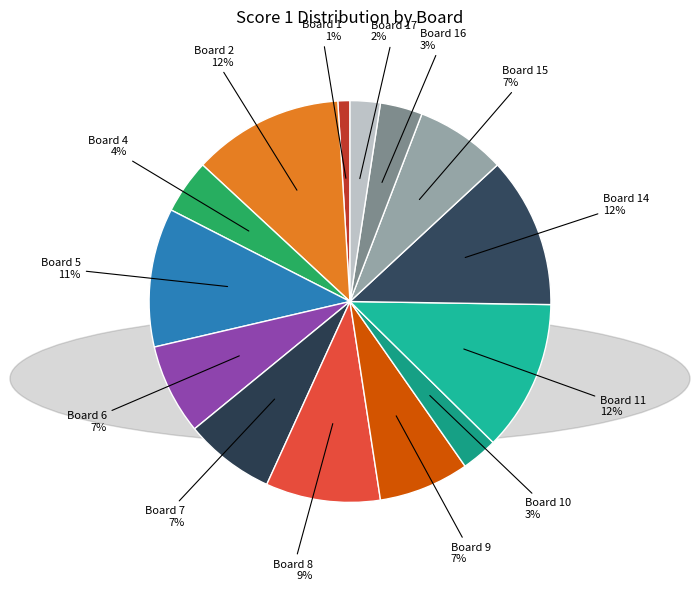

Rank the categories by value from highest to lowest.

Board 2, Board 11, Board 14, Board 5, Board 8, Board 6, Board 7, Board 9, Board 15, Board 4, Board 16, Board 10, Board 17, Board 1, Board 3, Board 12, Board 13